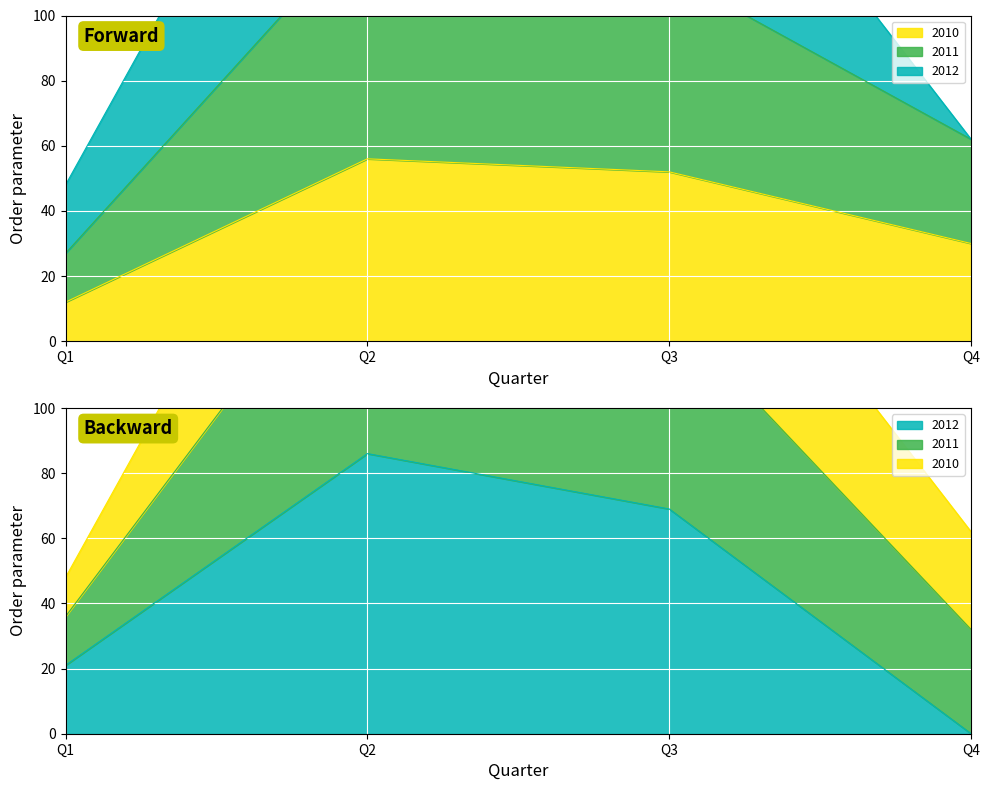

What is the average value of the 2010 series?

38